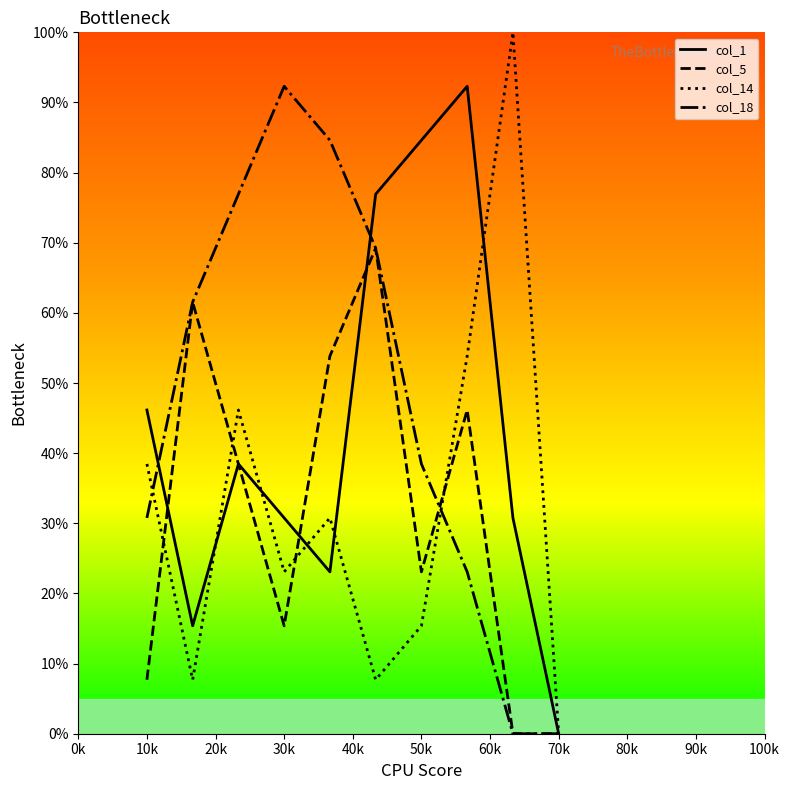

What are all the series names shown in the legend?

col_1, col_5, col_14, col_18